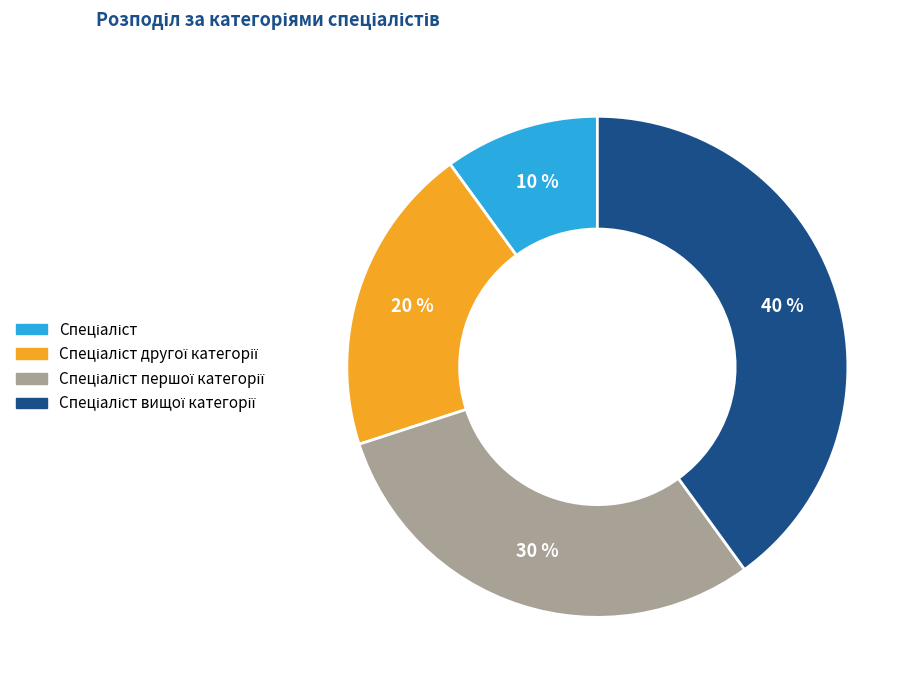

Is there a majority slice in this chart?

No